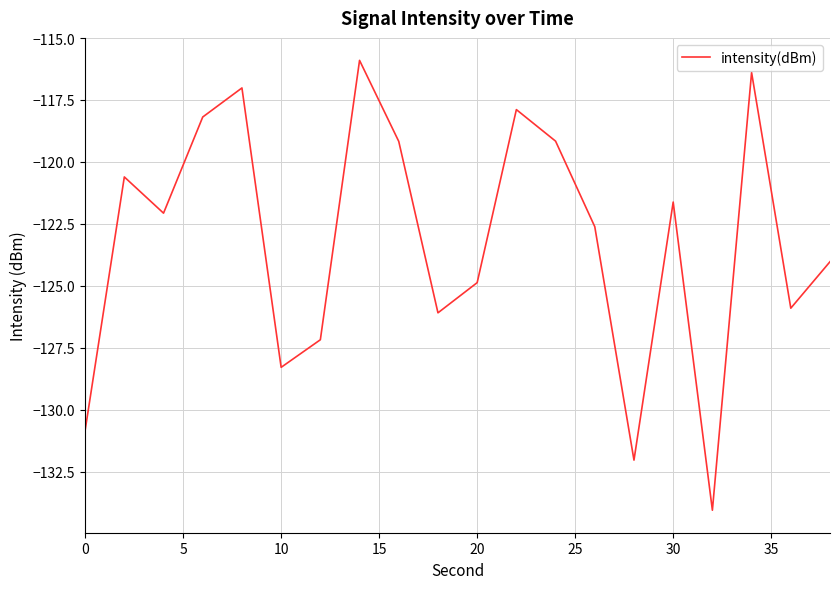

What is the minimum value shown in the chart?

-134.1